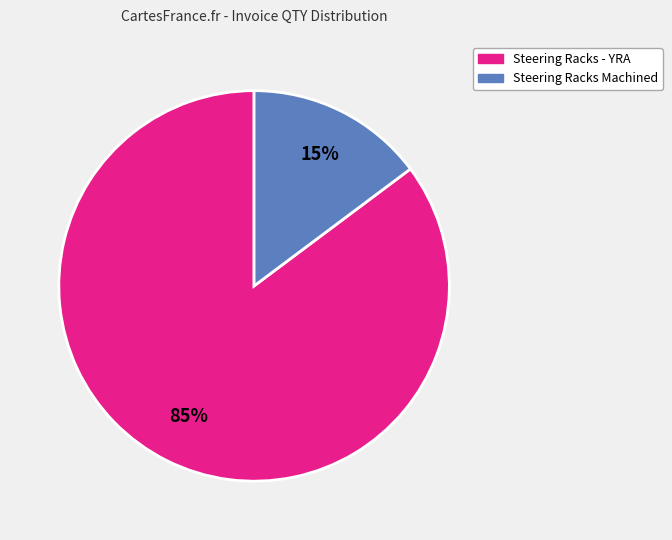

Does any single category account for the majority?

Yes